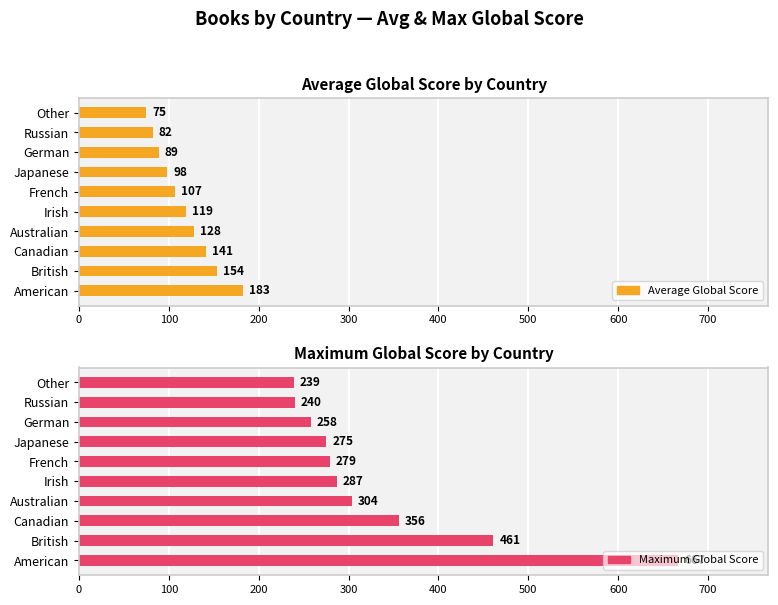

The value of Maximum Global Score at American is 667. True or false?

True